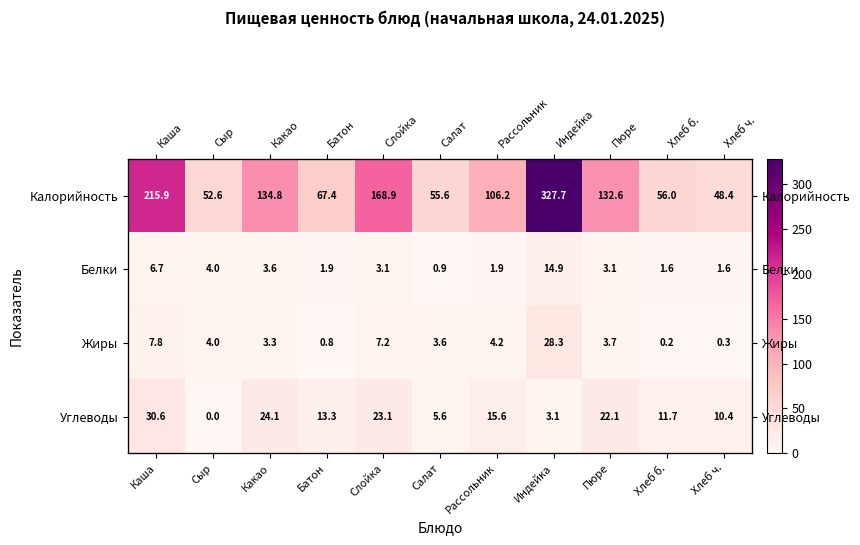

Which category has the lowest value in the Калорийность series?

Хлеб ч.